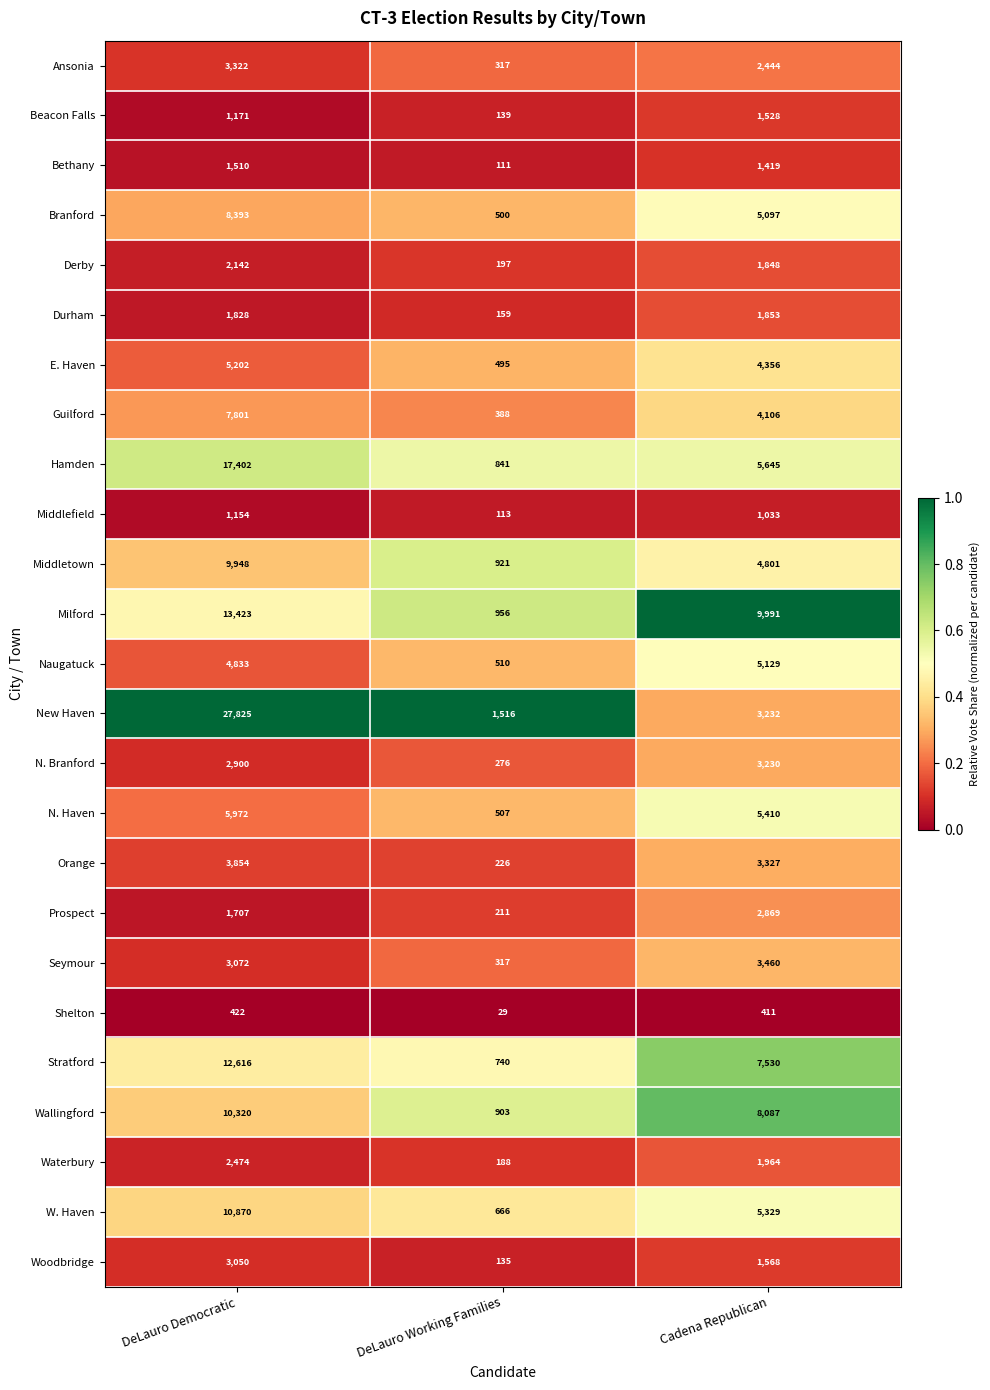

Which category has the highest value in the W. Haven series?

DeLauro Democratic